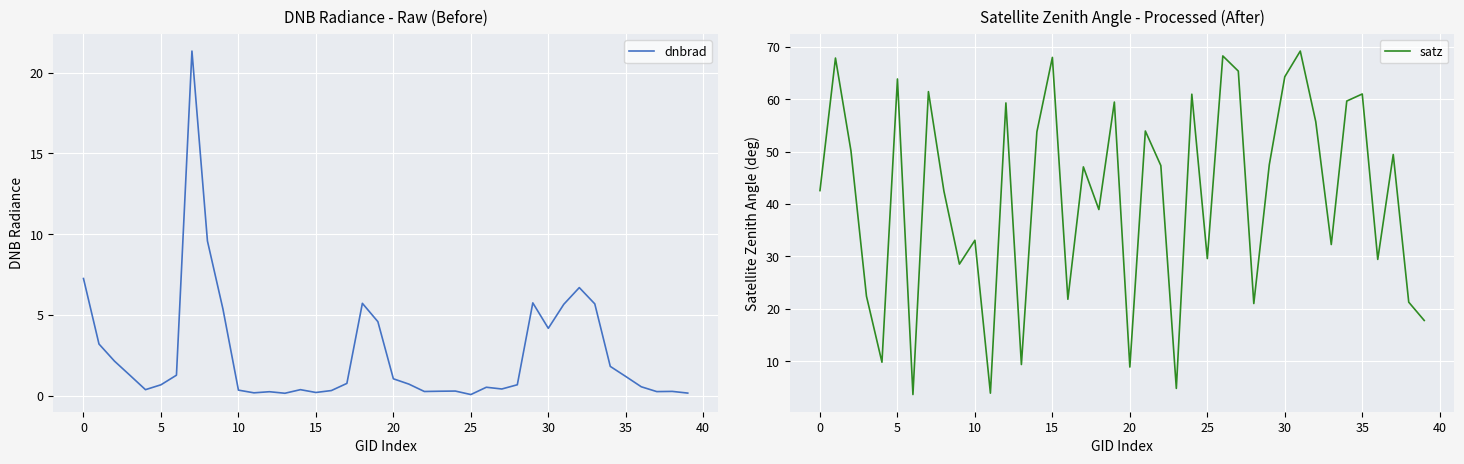

What are all the series names shown in the legend?

dnbrad, satz